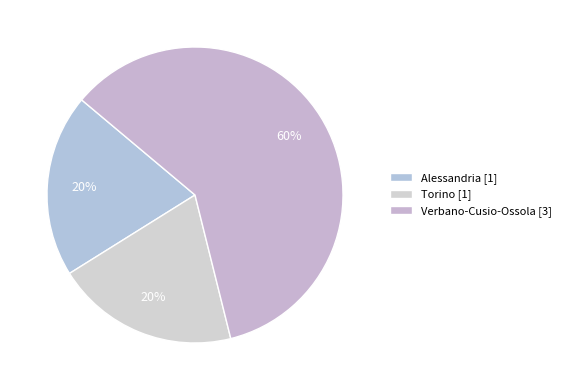

Which slice is the largest?

Verbano-Cusio-Ossola